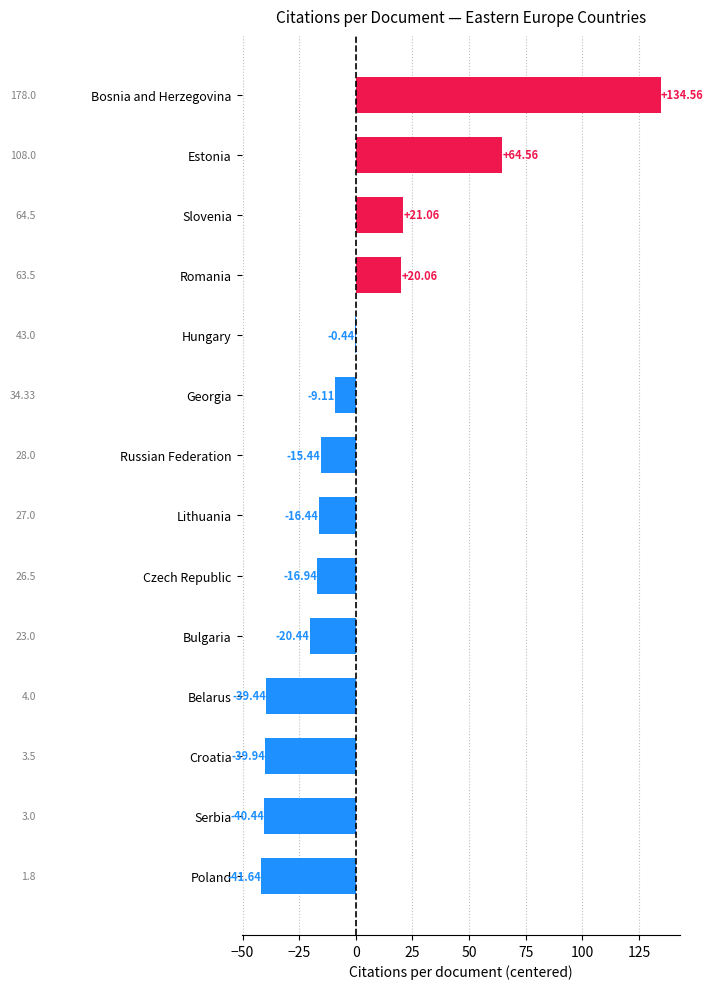

Which label corresponds to the largest value in the chart?

Bosnia and Herzegovina